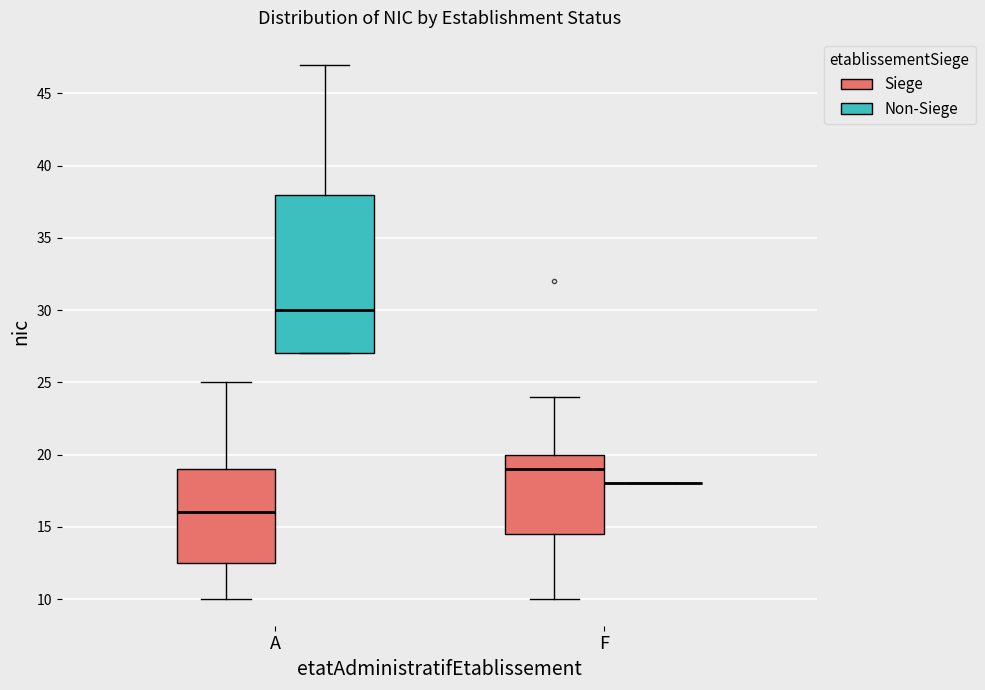

Where does the median line of the box for A (Non-Siege) sit on the y-axis? The values are not printed on the chart, so give them approximately, as read against the axis.

30.0